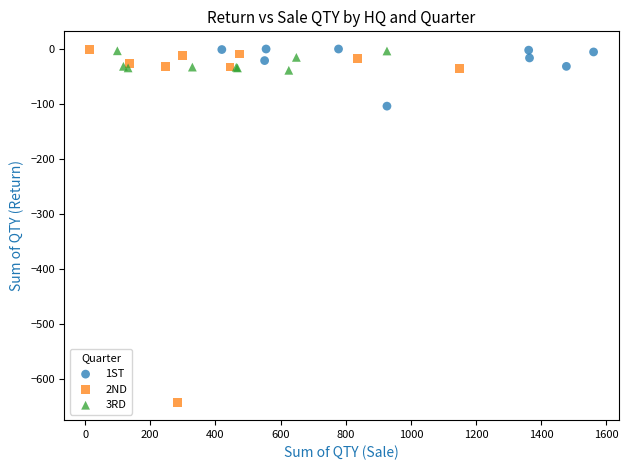

Which series contains the lowest Y value?

2ND